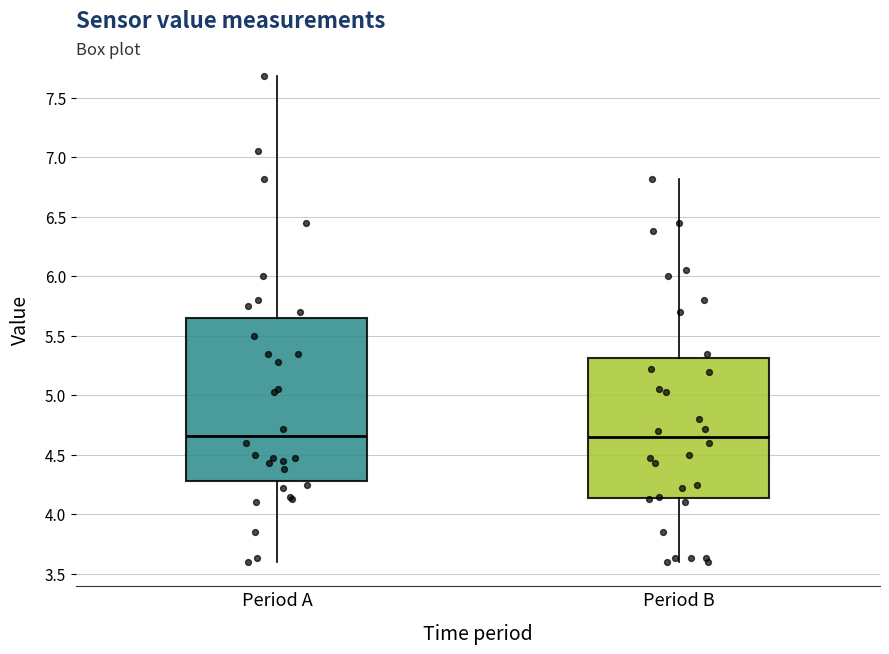

Where does the lower whisker of the box for Period A end on the y-axis? The values are not printed on the chart, so give them approximately, as read against the axis.

3.60